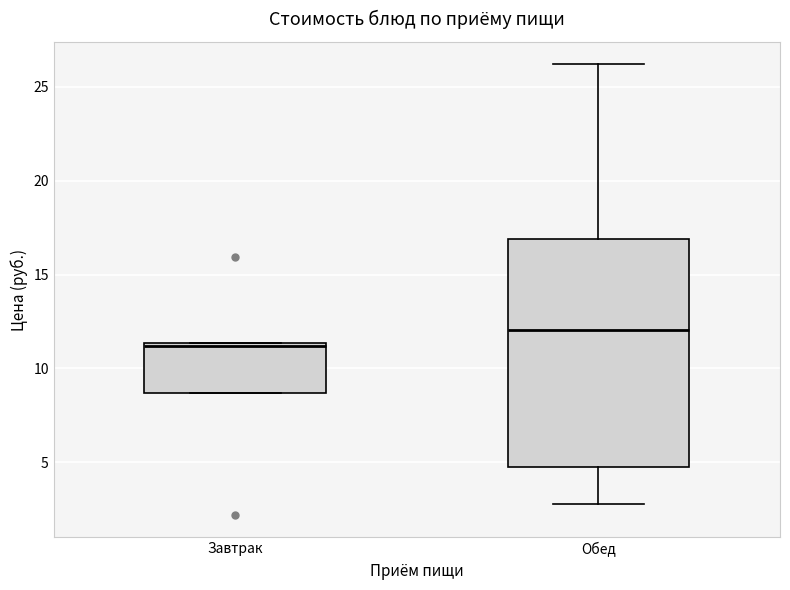

Reading left to right, read every box against the y-axis: the position of its median line, the range the box covers, and the ends of its whiskers. The values are not printed on the chart, so give them approximately, as read against the axis.

Завтрак: median 11.0, box 8.5 to 11.5, whiskers 8.5 to 11.5
Обед: median 12.0, box 4.5 to 17.0, whiskers 3.0 to 26.0